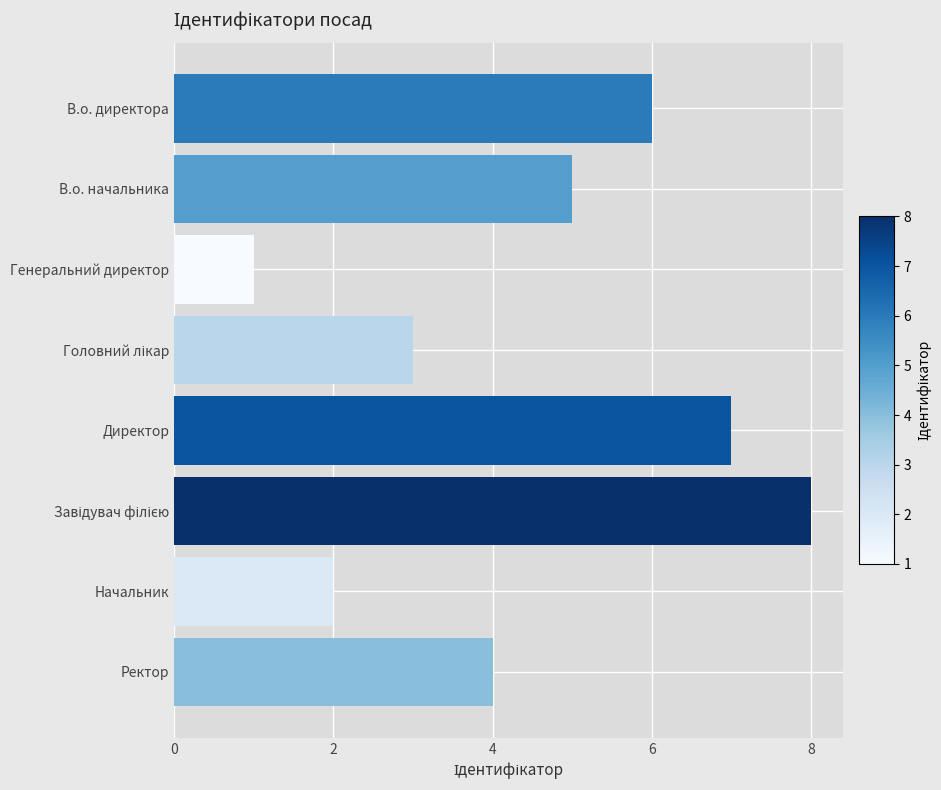

What is the difference between the maximum and minimum values?

7